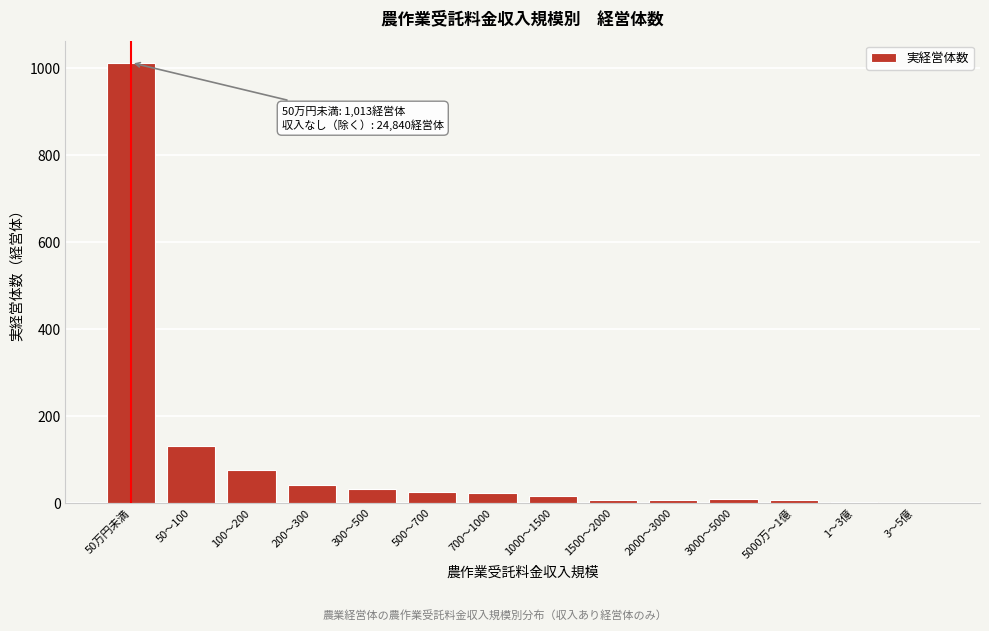

The value at 100～200 is 77. True or false?

True